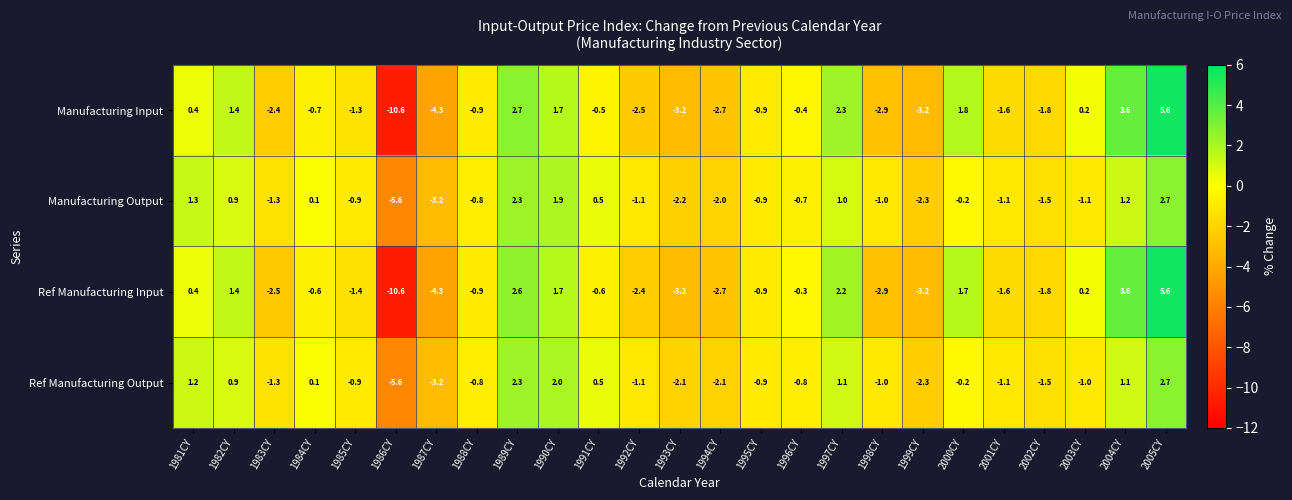

How many series are shown in this chart?

4